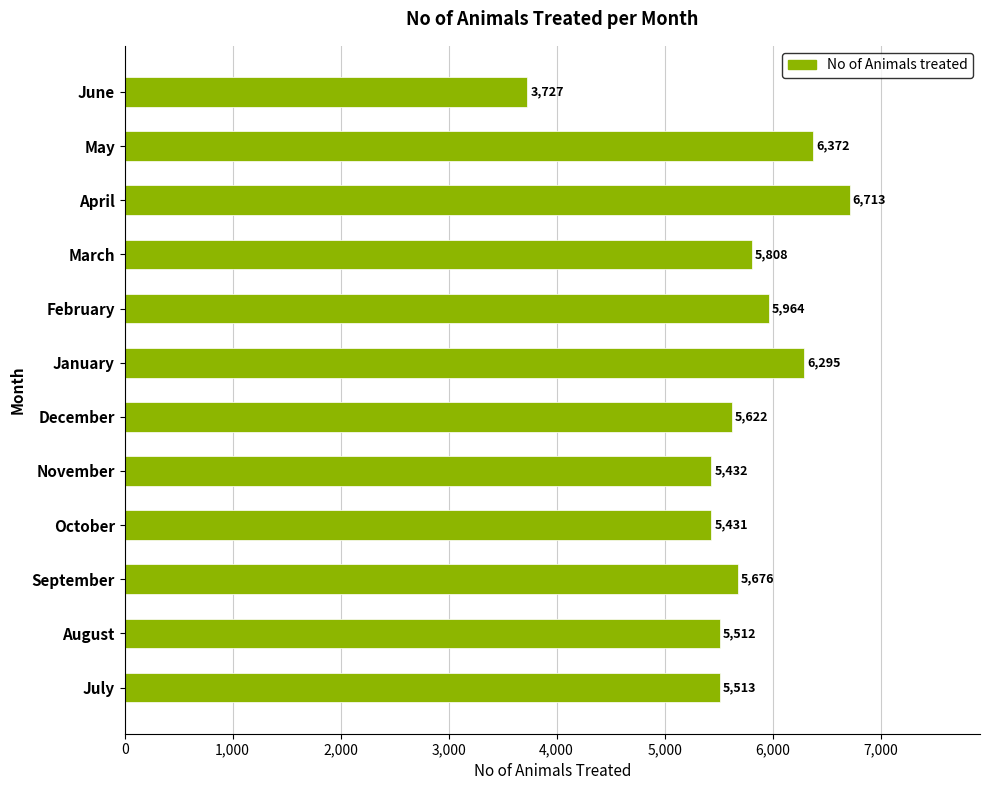

What is the smallest value displayed?

3727